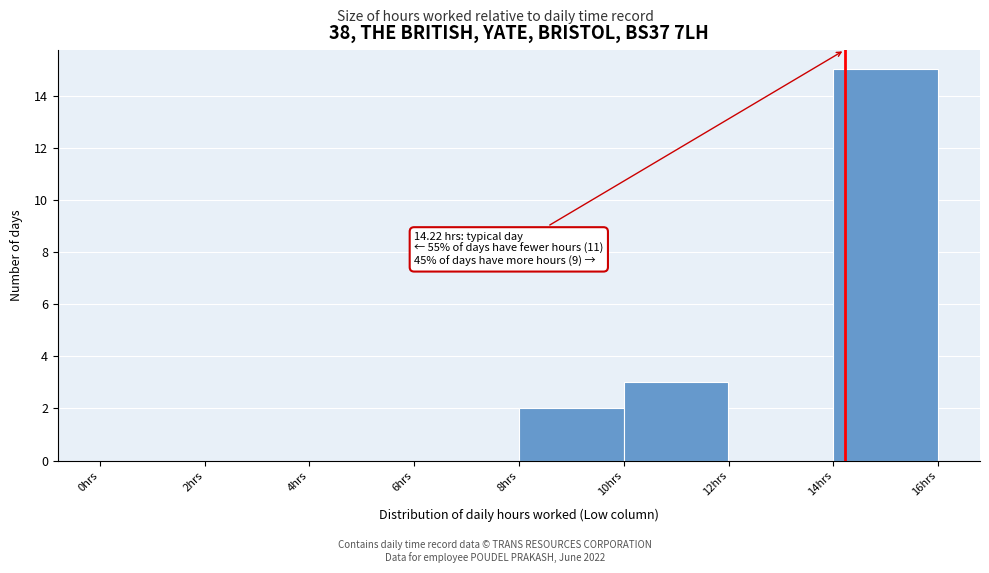

Over which range of the x-axis is the bar tallest?

14 to 16